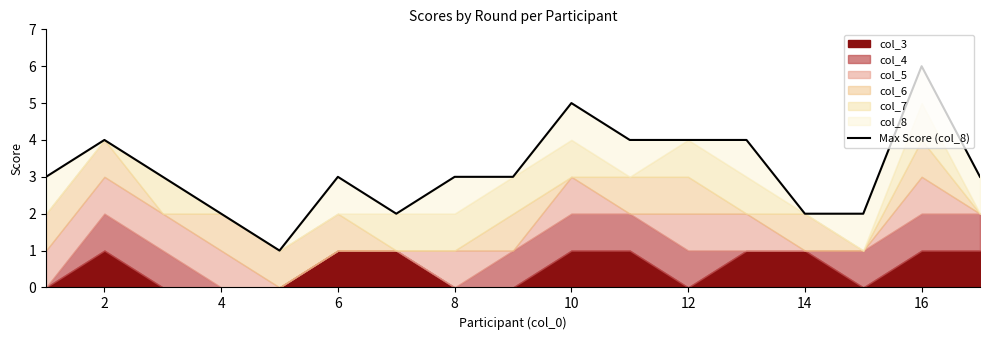

At which label does the data first exceed 3?

2